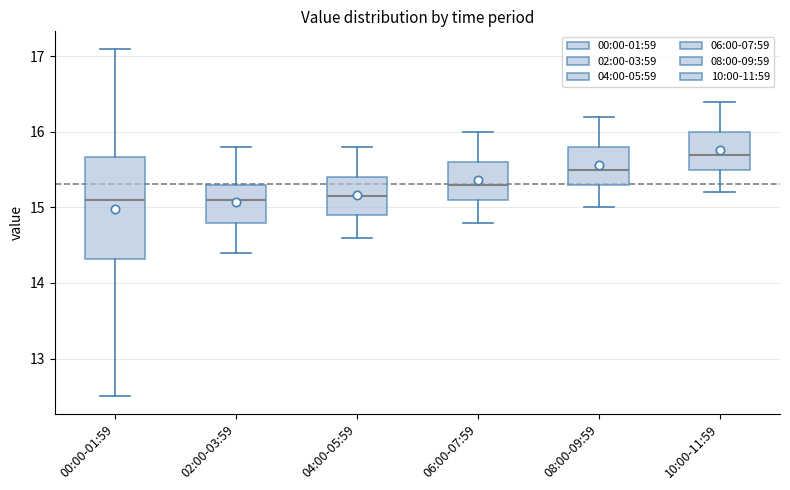

Reading left to right, read every box against the y-axis: the position of its median line, the range the box covers, and the ends of its whiskers. The values are not printed on the chart, so give them approximately, as read against the axis.

00:00-01:59: median 15.1, box 14.3 to 15.7, whiskers 12.5 to 17.1
02:00-03:59: median 15.1, box 14.8 to 15.3, whiskers 14.4 to 15.8
04:00-05:59: median 15.2, box 14.9 to 15.4, whiskers 14.6 to 15.8
06:00-07:59: median 15.3, box 15.1 to 15.6, whiskers 14.8 to 16.0
08:00-09:59: median 15.5, box 15.3 to 15.8, whiskers 15.0 to 16.2
10:00-11:59: median 15.7, box 15.5 to 16.0, whiskers 15.2 to 16.4